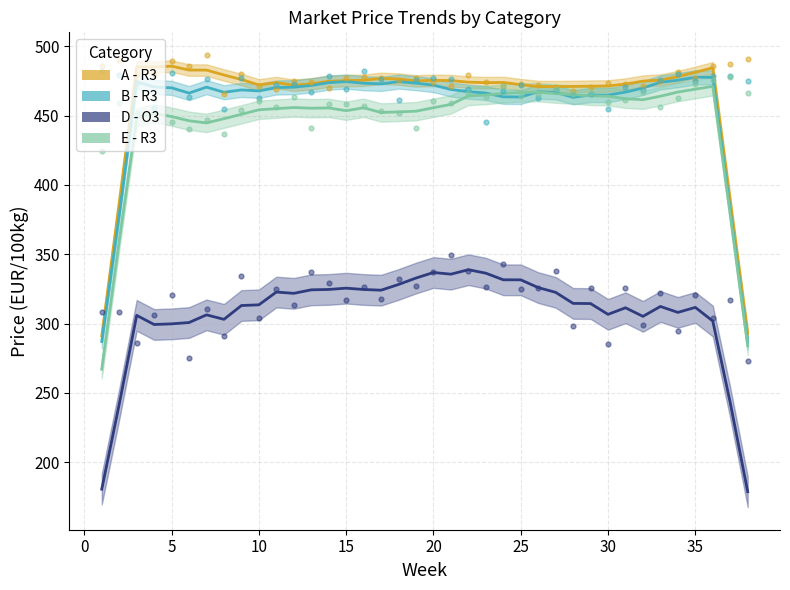

Is the value of D - O3 at 34 greater than the value of E - R3 at 22?

No